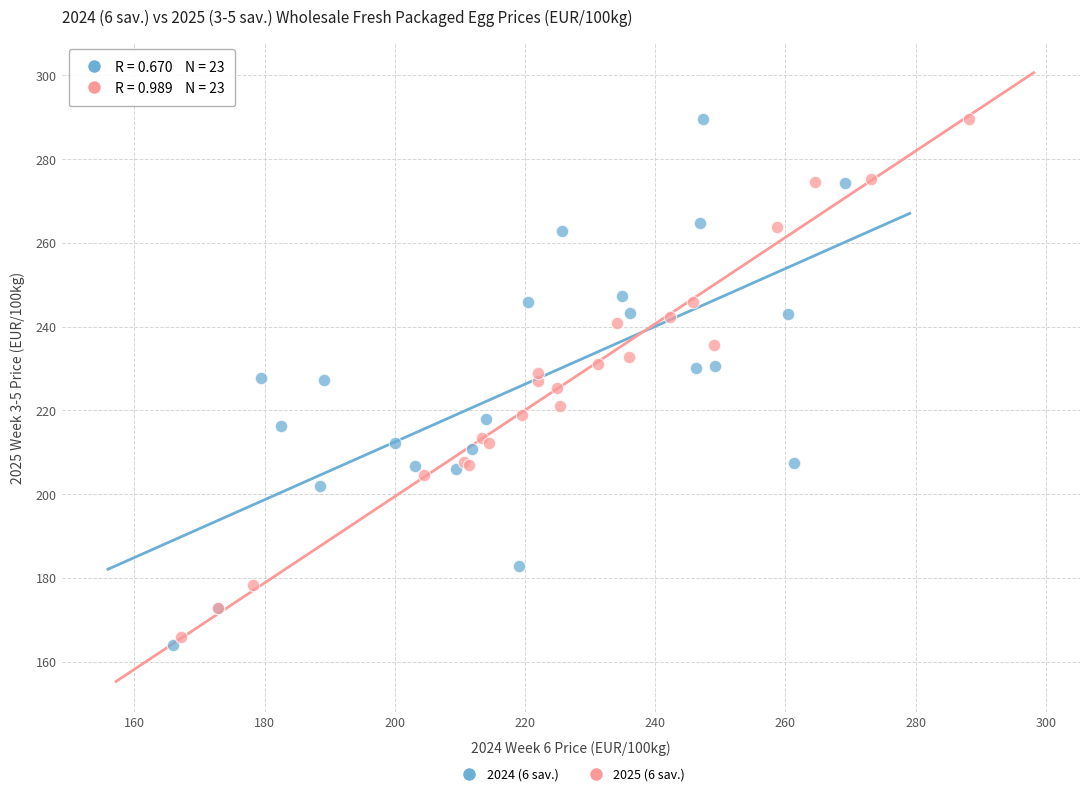

Which series contains the lowest Y value?

2024 (6 sav.)